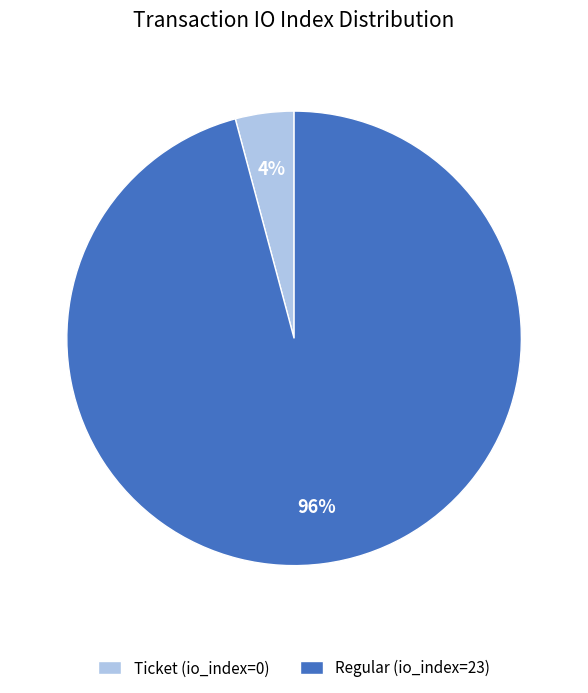

What is the smallest slice in the pie chart?

Ticket (io_index=0)